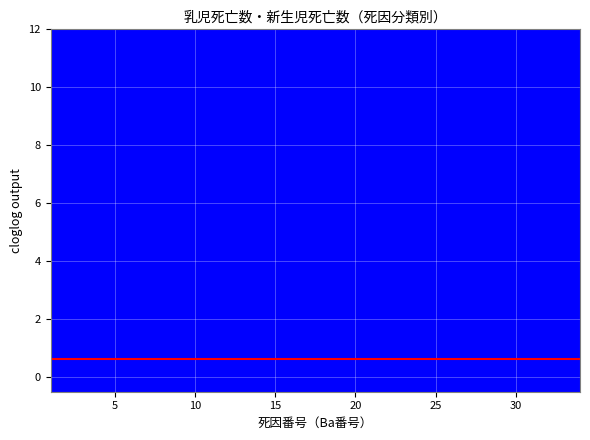

Which series has the largest range (max minus min)?

乳児死亡数（総数）